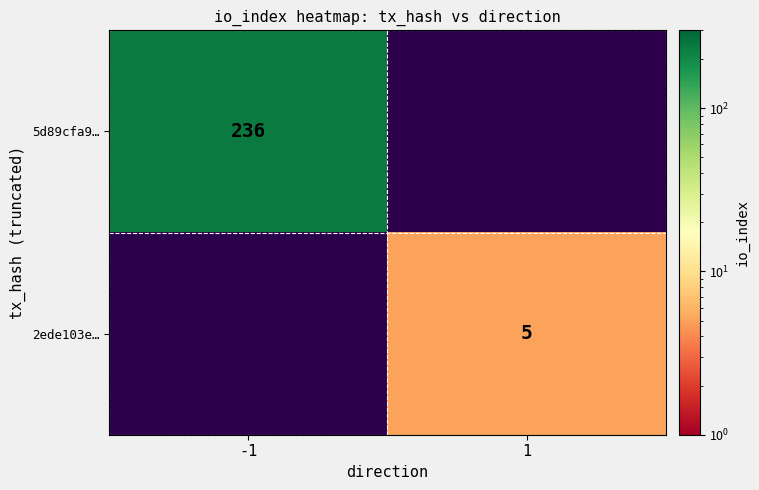

Is the value of 5d89cfa9… at -1 greater than the value of 2ede103e… at 1?

Yes